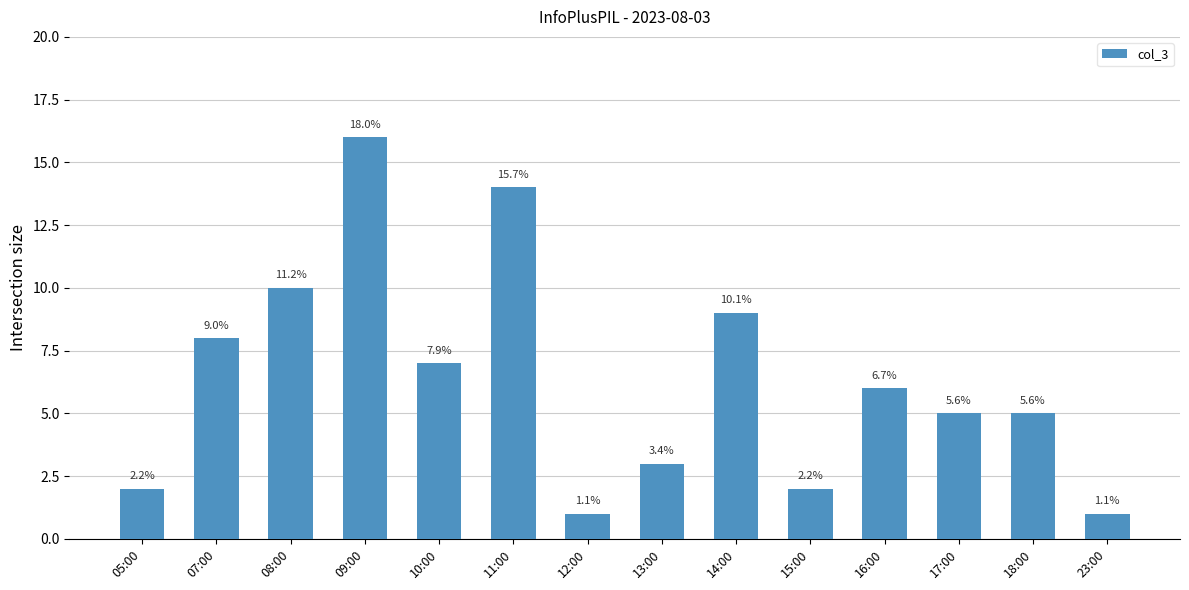

Does the chart contain any negative values?

No